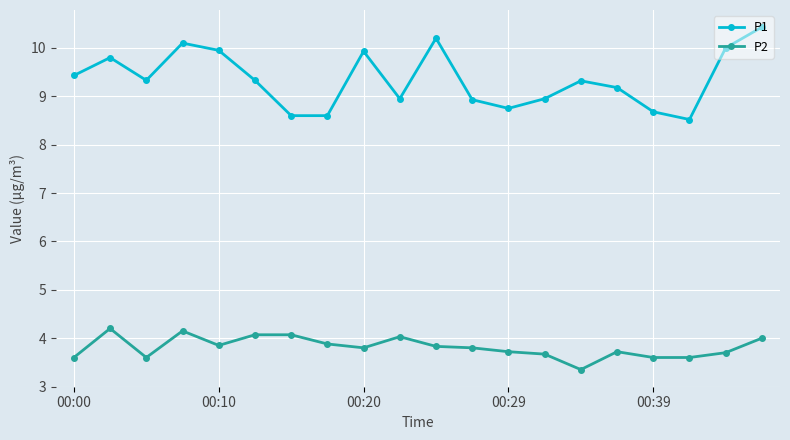

List the series in order of their peak value, lowest first.

P2, P1